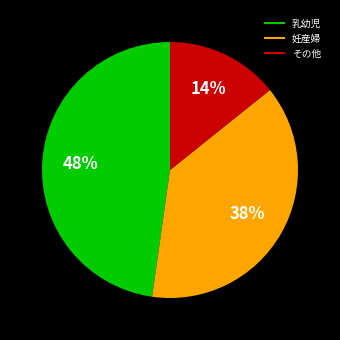

To the nearest percent, what is the average slice percentage?

33%